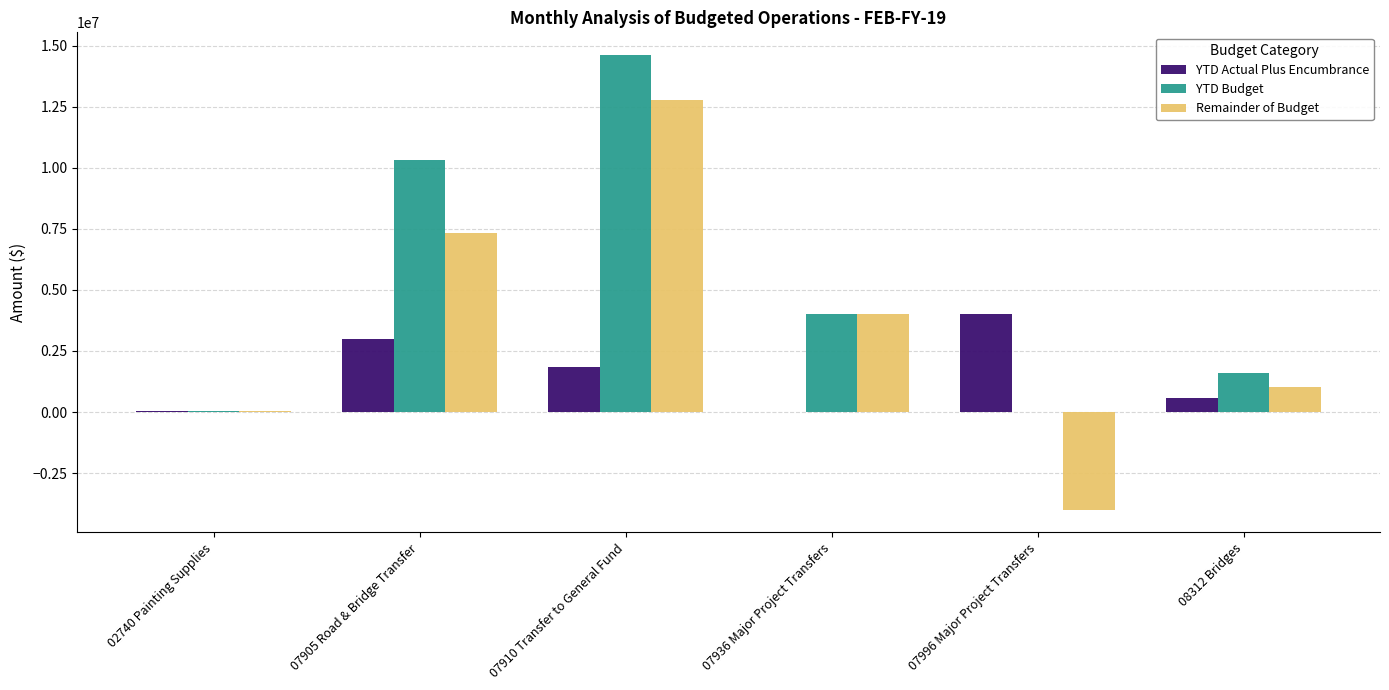

What is the spread (max minus min) of values at 08312 Bridges?

1007899.3